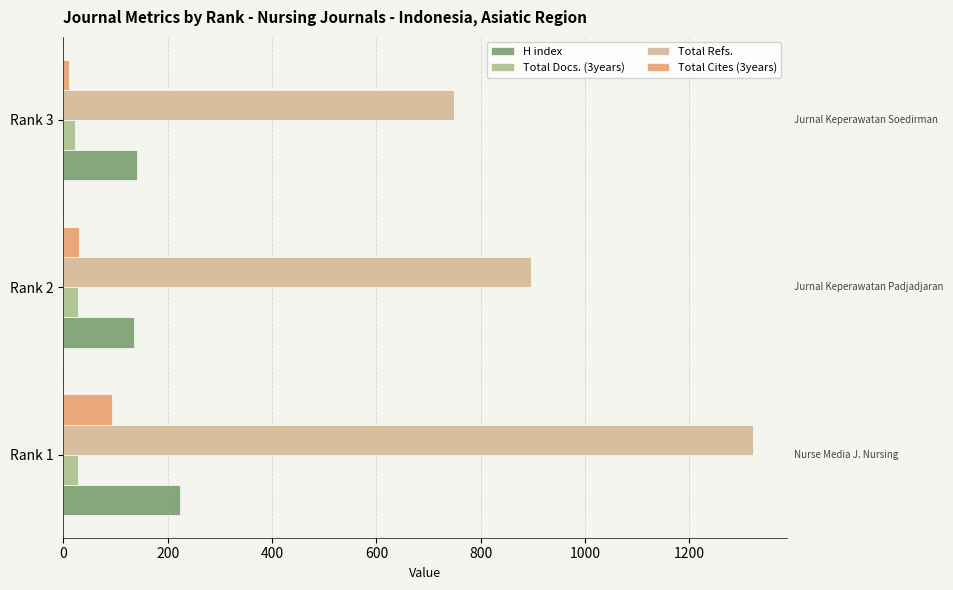

Count the number of categories in the chart.

3